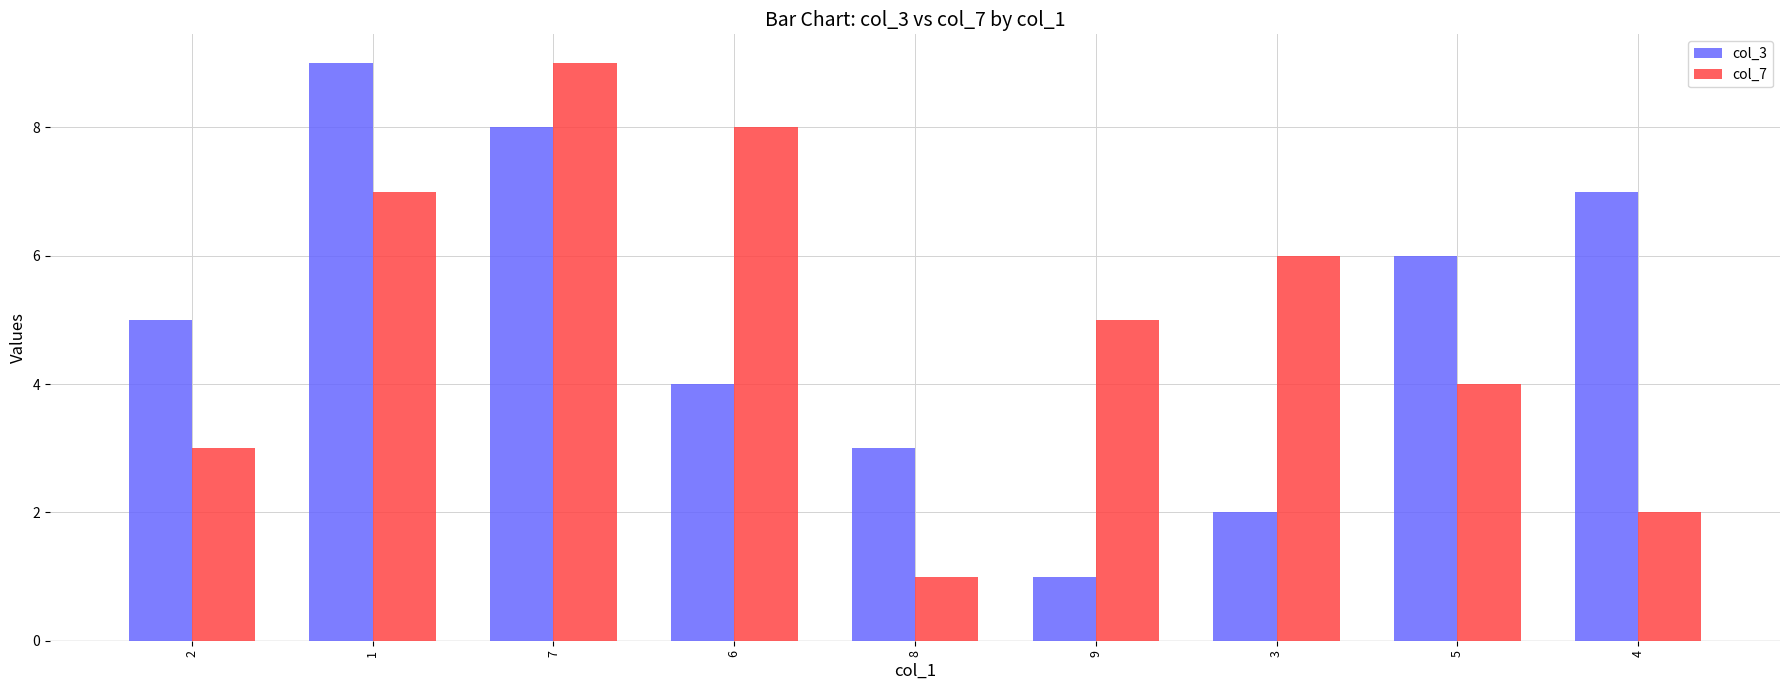

Which series changed the most between 1 and 9?

col_3